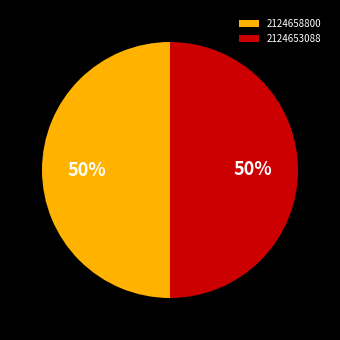

To the nearest percent, what is the combined percentage of 2124658800 and 2124653088?

100%